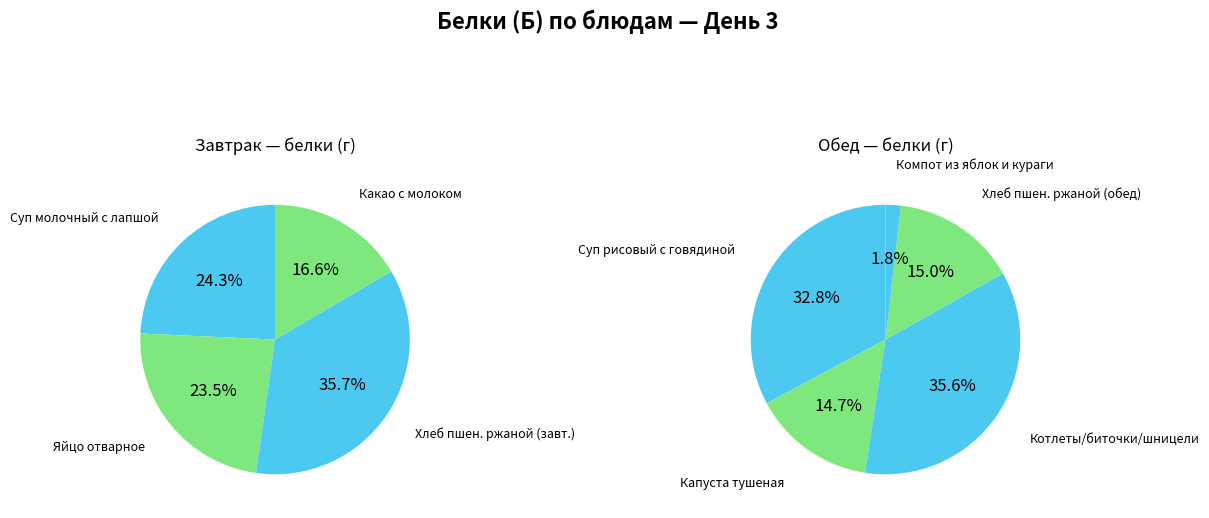

Rank the categories by value from lowest to highest.

Компот из яблок и кураги, Капуста тушеная, Хлеб пшеничный ржаной (обед), Какао с молоком, Яйцо отварное, Суп молочный с лапшой, Суп рисовый с говядиной, Хлеб пшеничный ржаной (завтрак), Котлеты/биточки/шницели